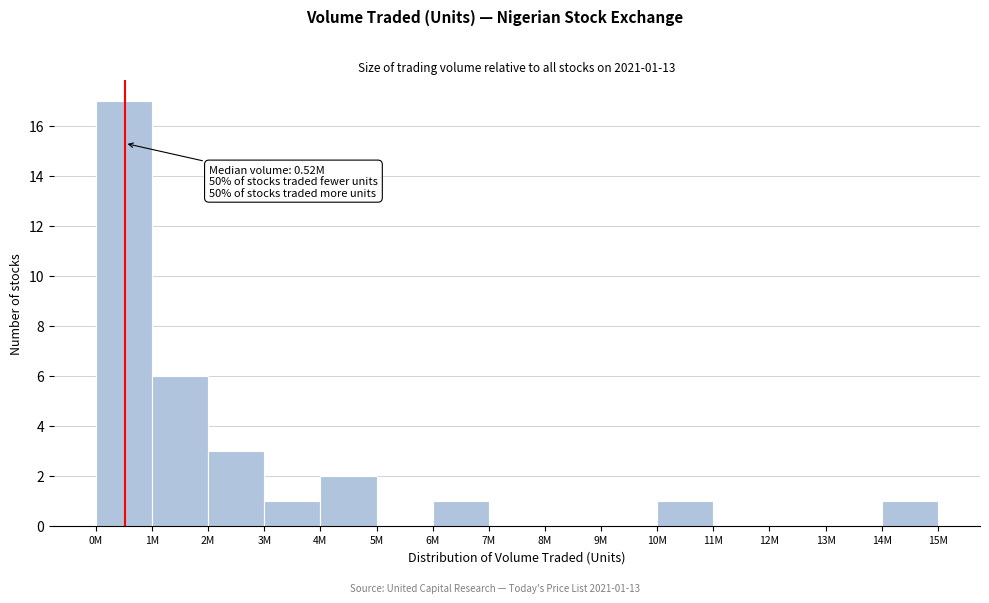

Reading left to right, transcribe all the data shown in this chart.

0M=17	1M=6	2M=3	3M=1	4M=2	5M=0	6M=1	7M=0	8M=0	9M=0	10M=1	11M=0	12M=0	13M=0	14M=1